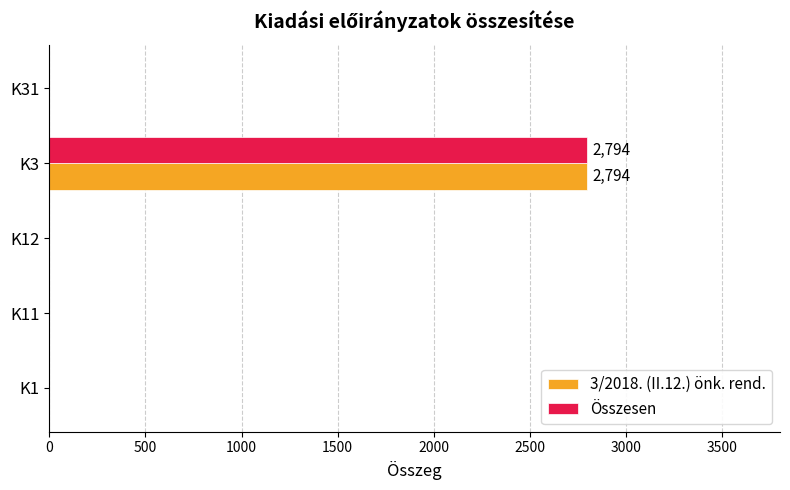

What is the average value of the 3/2018. (II.12.) önk. rend. series?

559